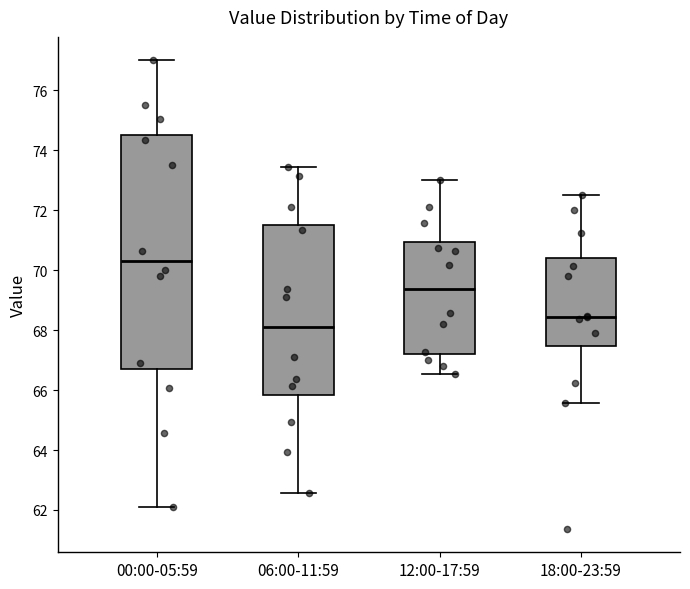

Reading left to right, transcribe this box plot: for each box, give where its median line is, the range the box spans, and where its two whiskers end, as read against the y-axis. The values are not printed on the chart, so give them approximately, as read against the axis.

00:00-05:59: median 70.4, box 66.6 to 74.6, whiskers 62.2 to 77.0
06:00-11:59: median 68.2, box 65.8 to 71.6, whiskers 62.6 to 73.4
12:00-17:59: median 69.4, box 67.2 to 71.0, whiskers 66.6 to 73.0
18:00-23:59: median 68.4, box 67.4 to 70.4, whiskers 65.6 to 72.6